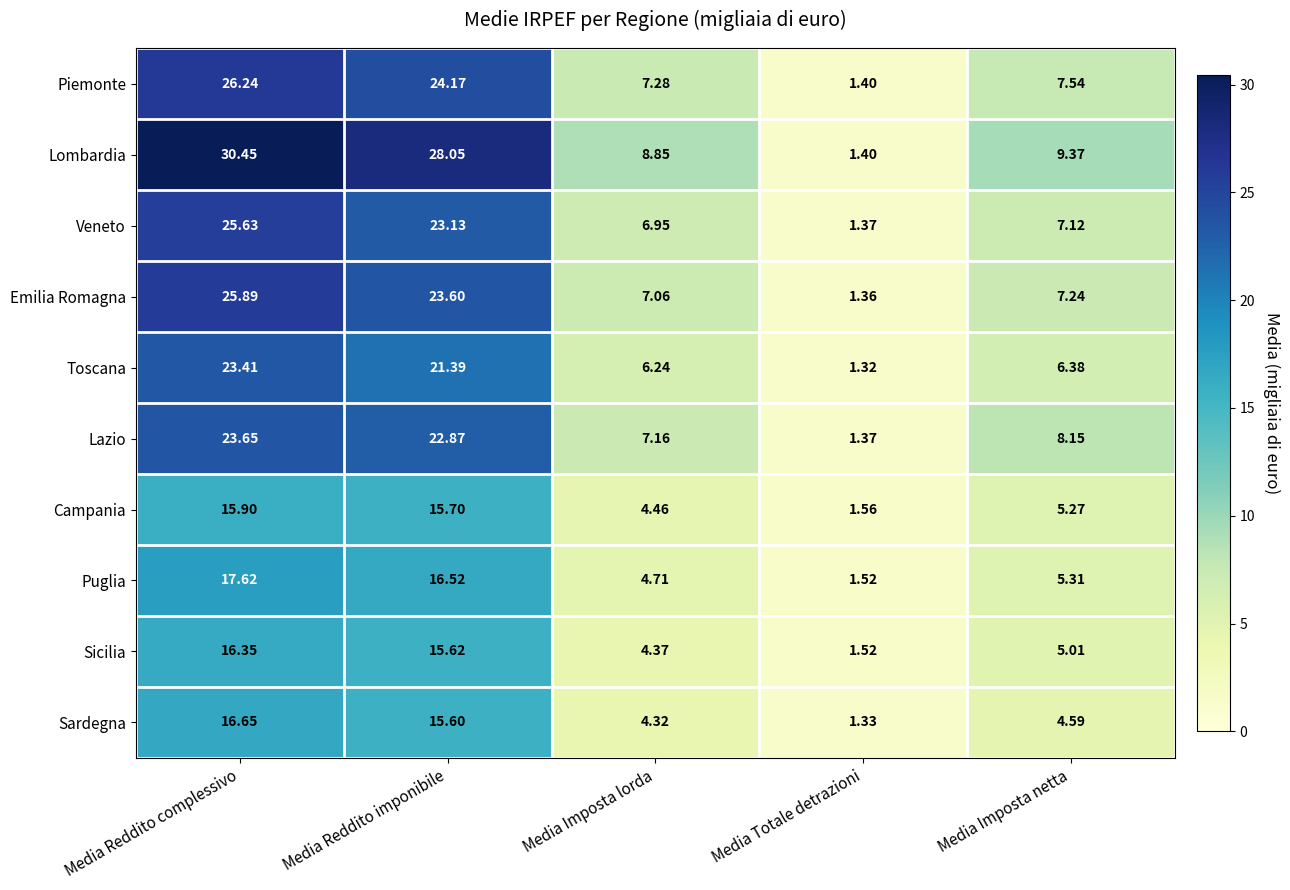

What is the total value across all series at Media Reddito complessivo?

221.8